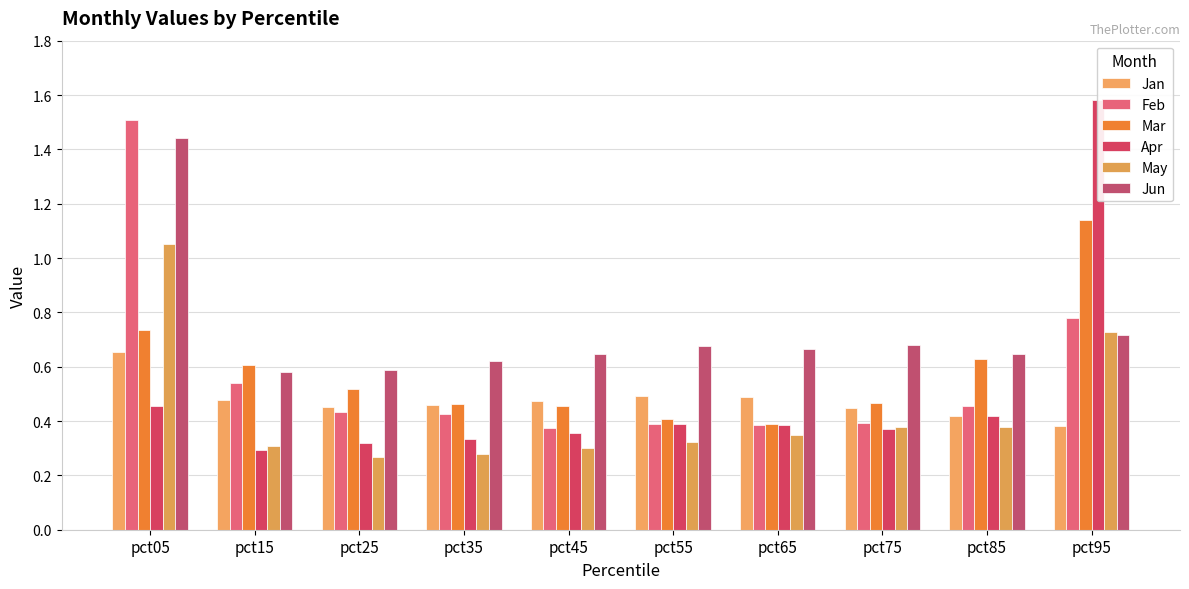

At which label does Apr reach its peak?

pct95